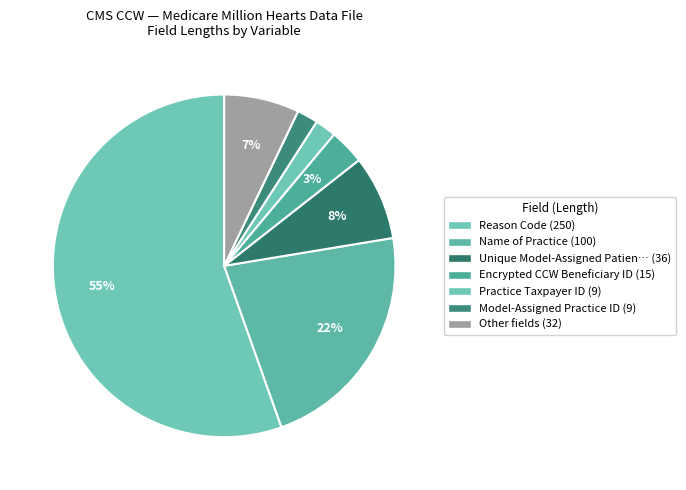

How many segments does this pie chart have?

7